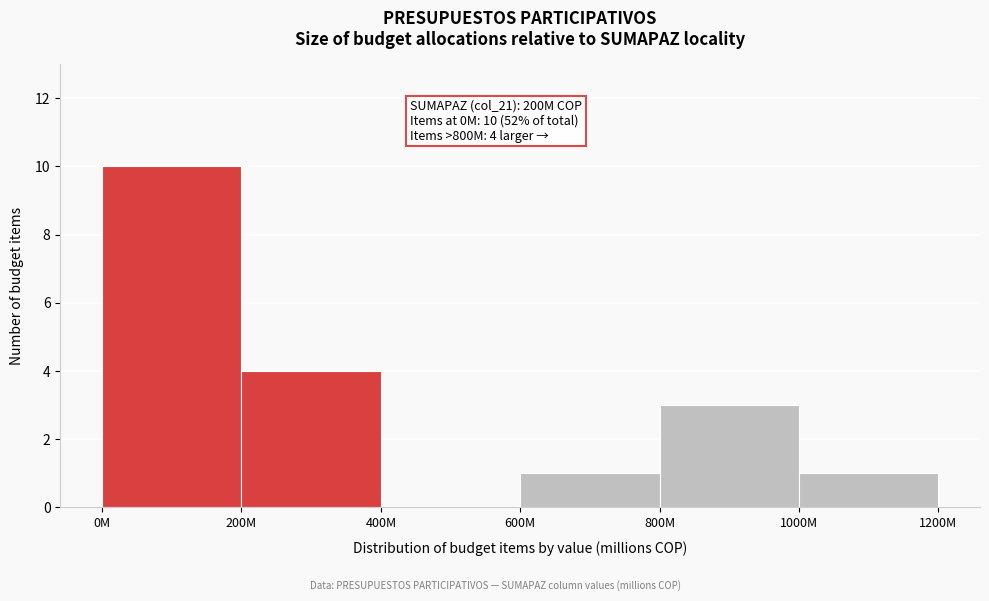

Reading left to right, list all the values displayed in this chart.

0M=10	200M=4	400M=0	600M=1	800M=3	1000M=1